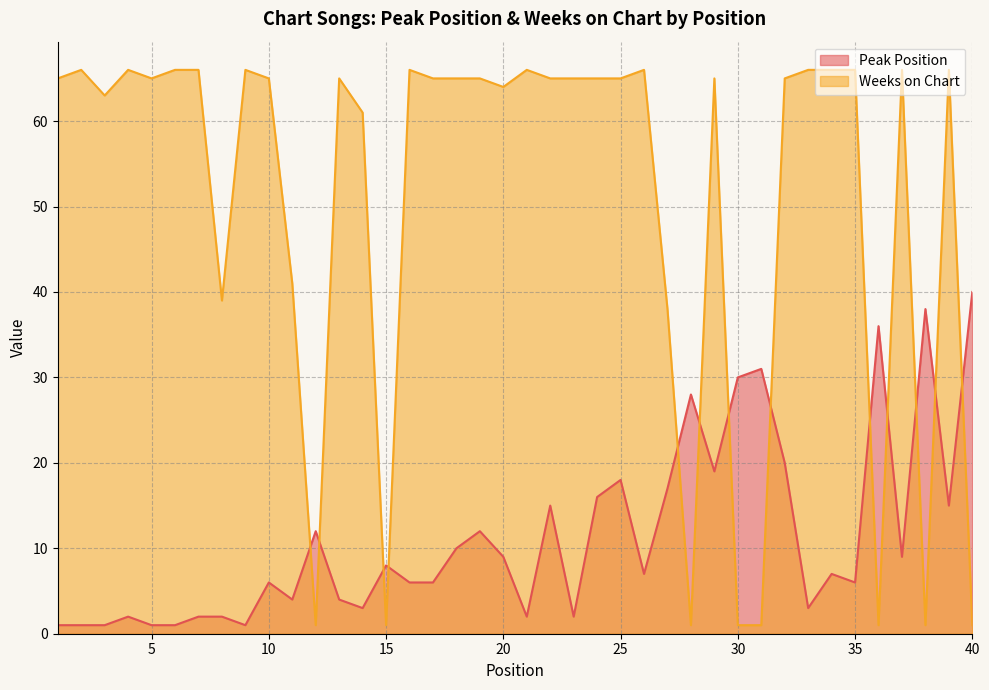

What is the value of the Peak Position point at the 8th from the left?

2